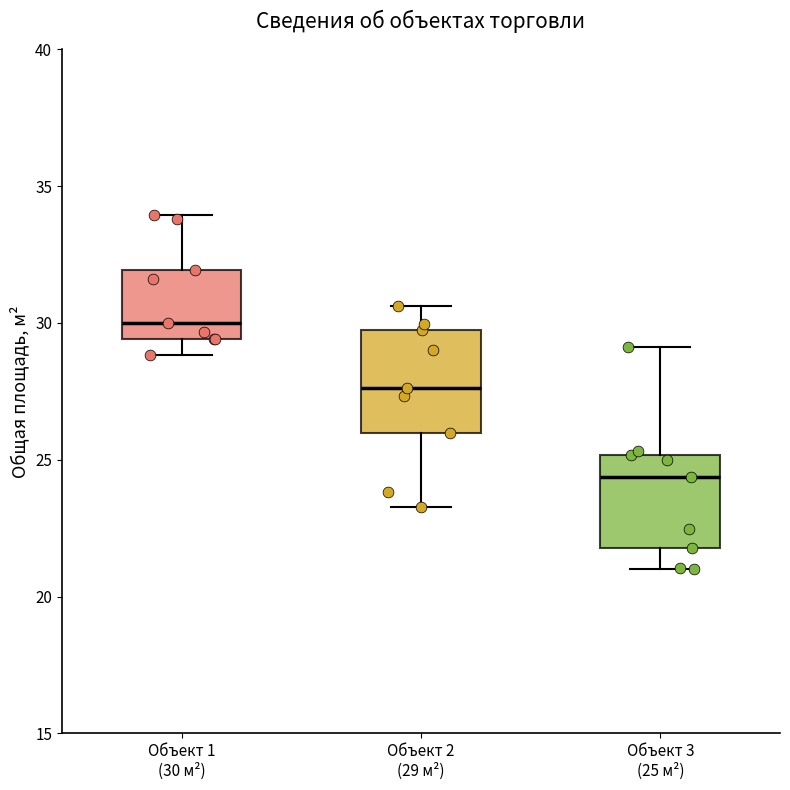

Where does the upper whisker of the box for Объект 2 (29 м²) end on the y-axis? The values are not printed on the chart, so give them approximately, as read against the axis.

30.5